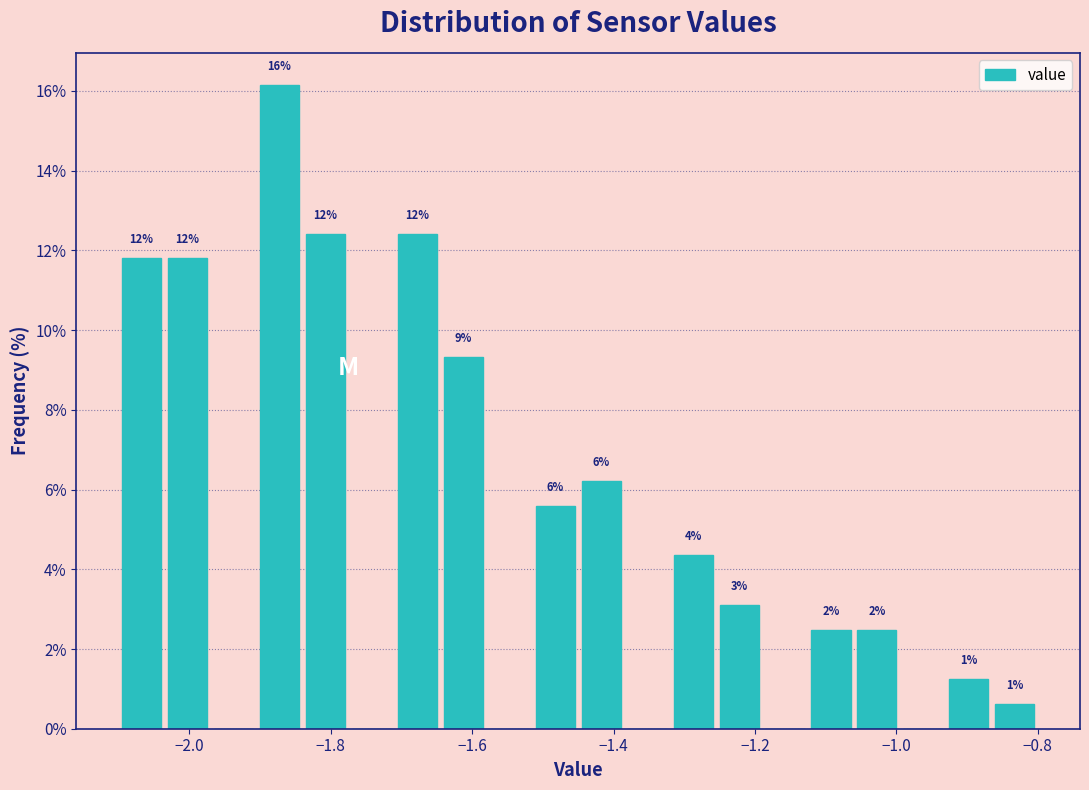

Read against the x-axis, roughly where is the centre of the tallest bar?

-1.88